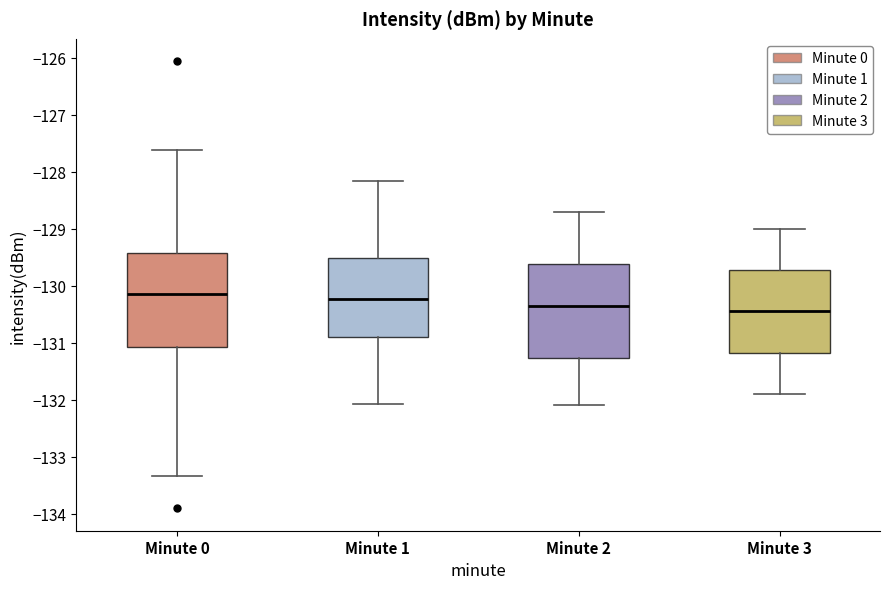

Reading left to right, transcribe this box plot: for each box, give where its median line is, the range the box spans, and where its two whiskers end, as read against the y-axis. The values are not printed on the chart, so give them approximately, as read against the axis.

Minute 0: median -130.1, box -131.1 to -129.4, whiskers -133.3 to -127.6
Minute 1: median -130.2, box -130.9 to -129.5, whiskers -132.1 to -128.2
Minute 2: median -130.3, box -131.3 to -129.6, whiskers -132.1 to -128.7
Minute 3: median -130.4, box -131.2 to -129.7, whiskers -131.9 to -129.0